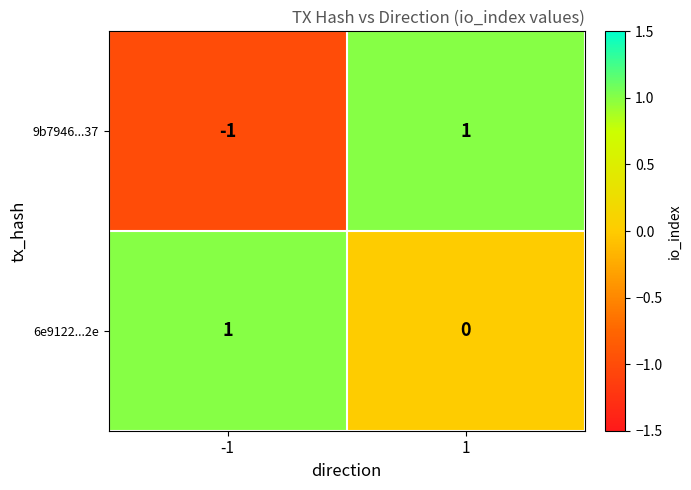

What is the difference between the highest and lowest values at 1?

1